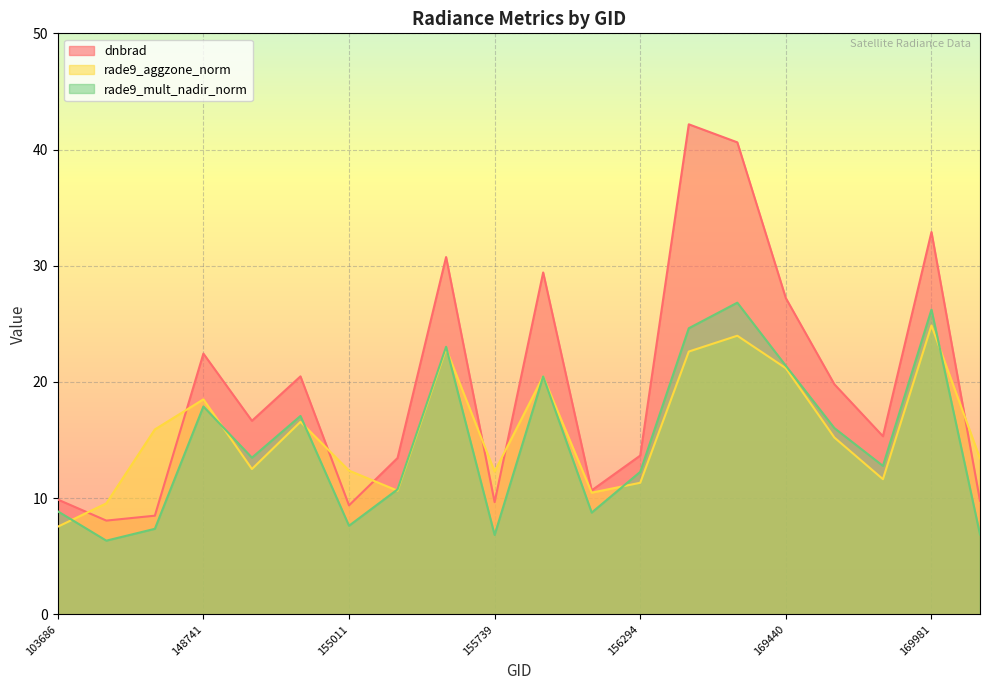

What is the difference between the second highest and second lowest values in the rade9_aggzone_norm series?

14.4